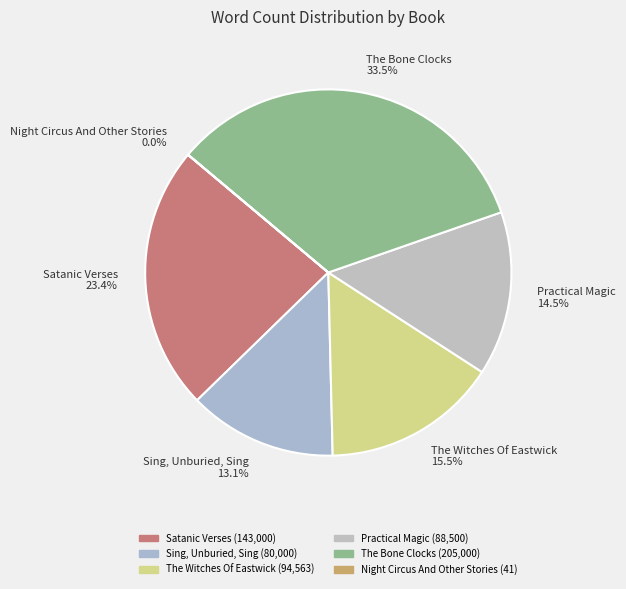

Is the sum of Practical Magic and The Bone Clocks greater than half?

No